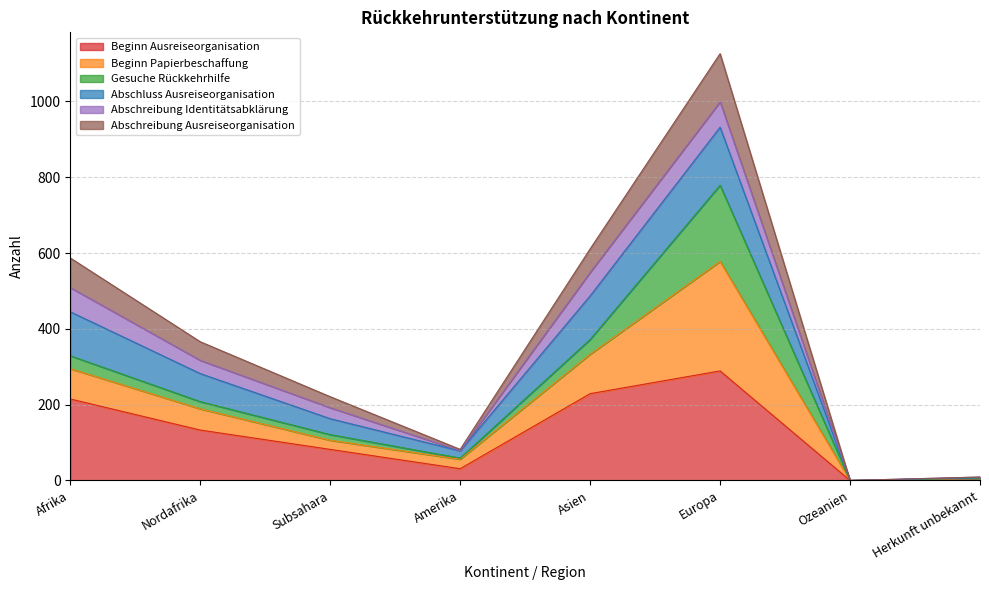

At which category is the sum across all series the highest?

Europa